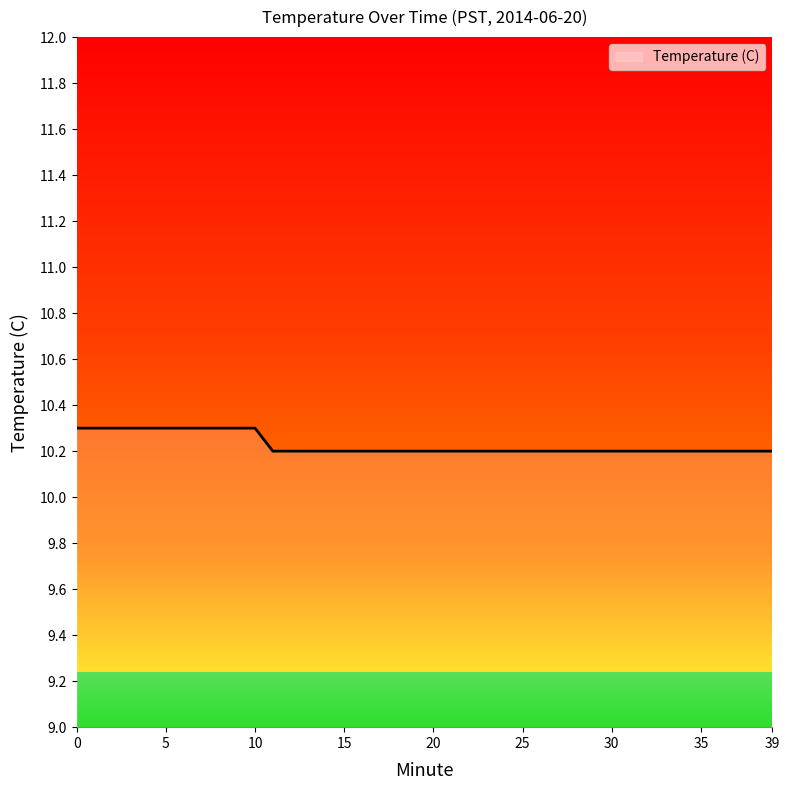

Count the number of data series in this chart.

1